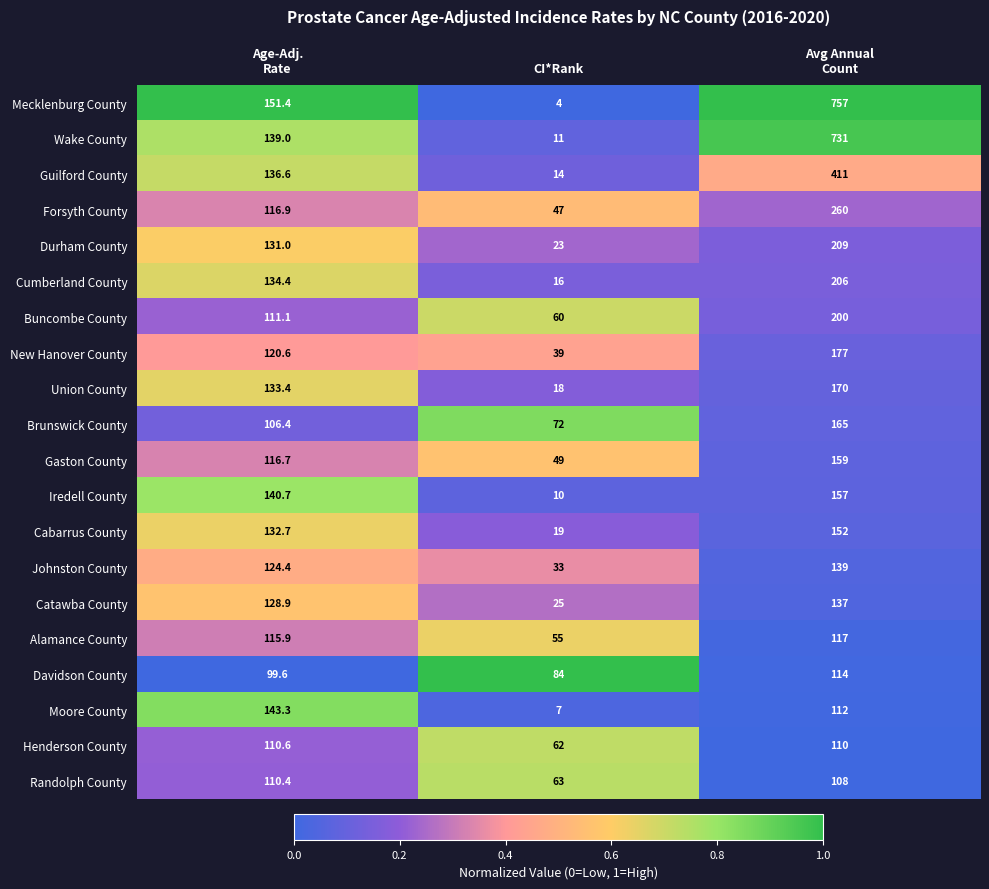

What is the smallest value displayed?

4.0